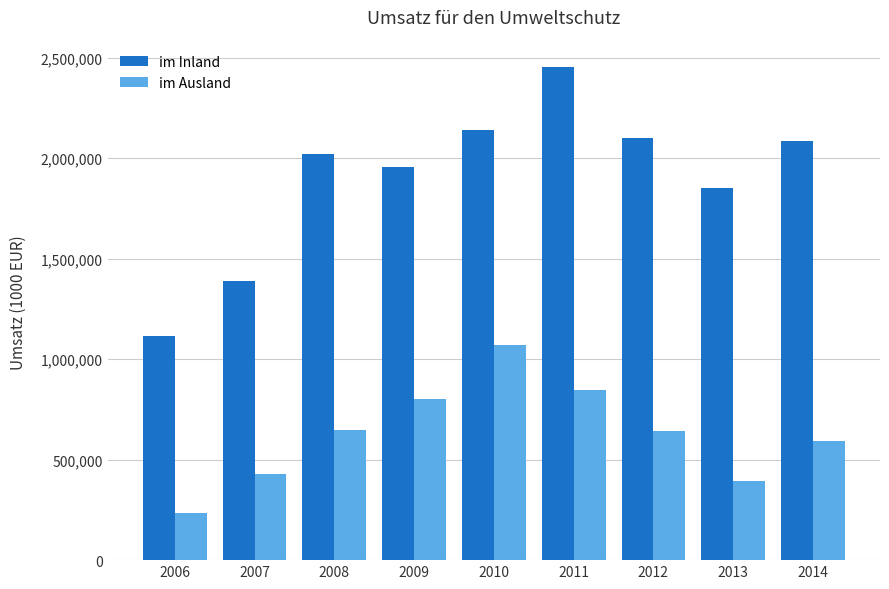

Is the value of im Ausland at 2007 greater than the value of im Inland at 2006?

No